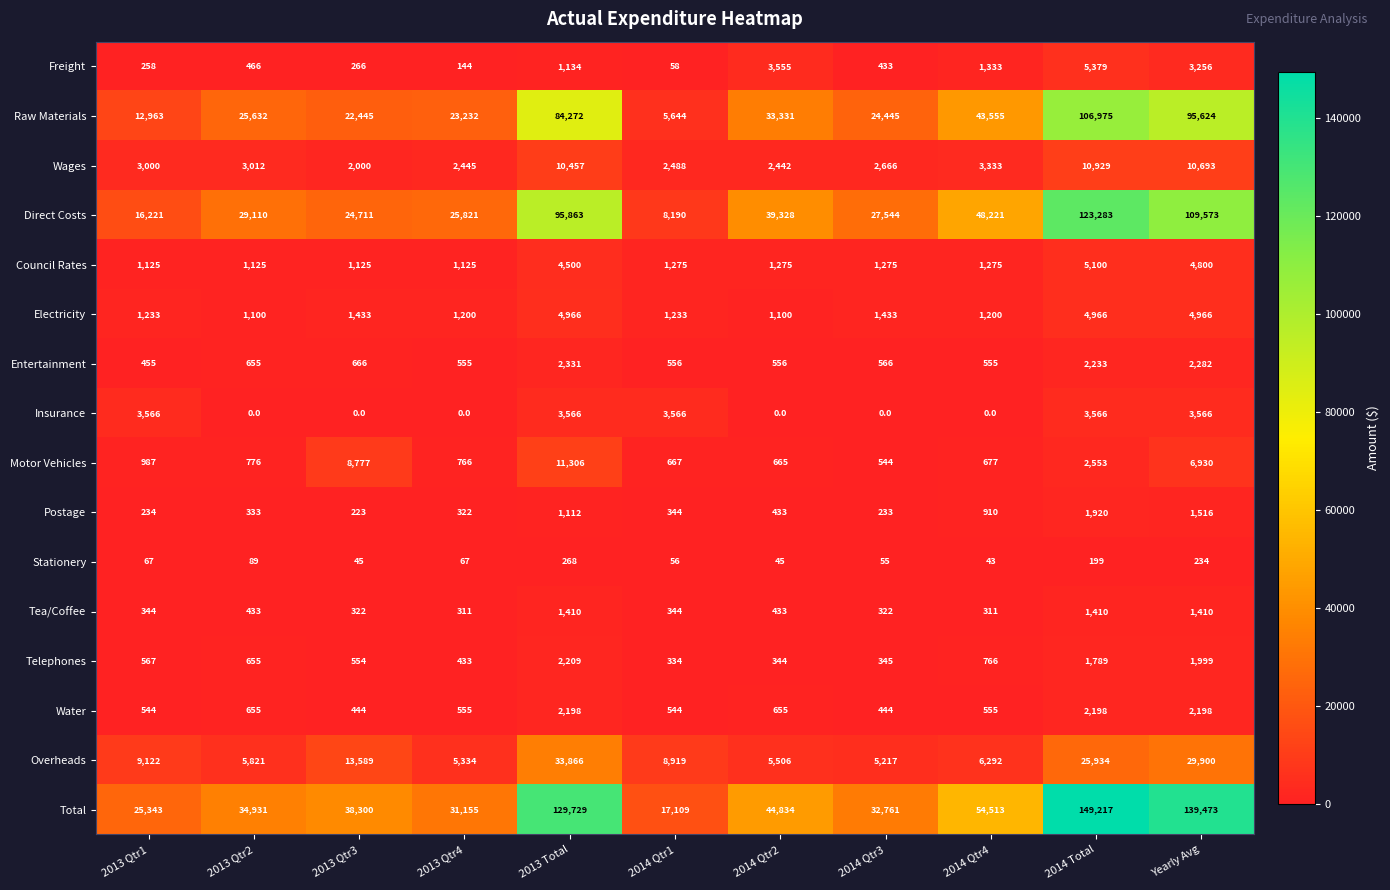

The value of Water at 2014 Qtr2 is 1024. True or false?

False